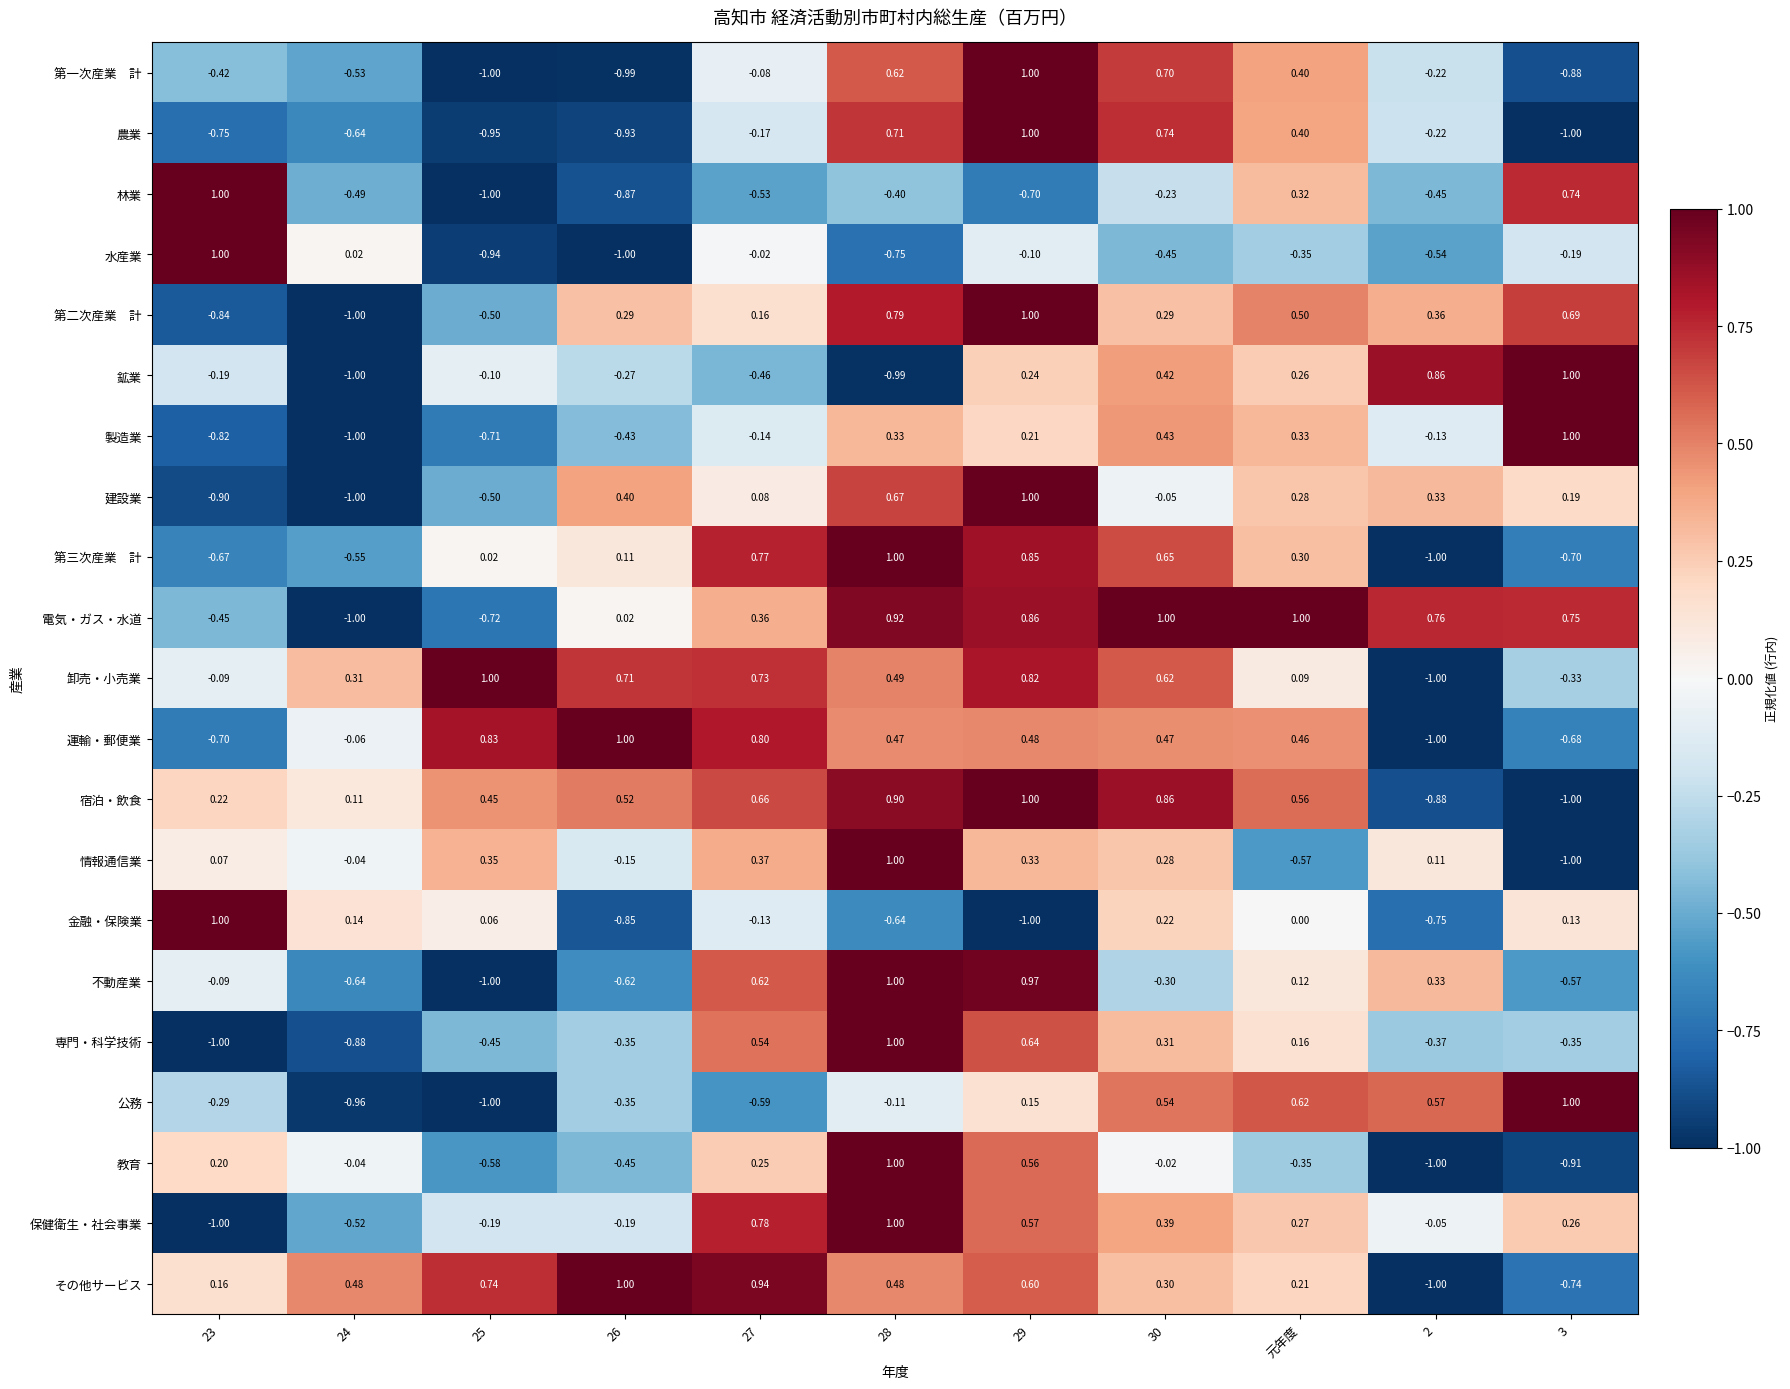

Which series has the largest total across all categories?

電気・ガス・水道